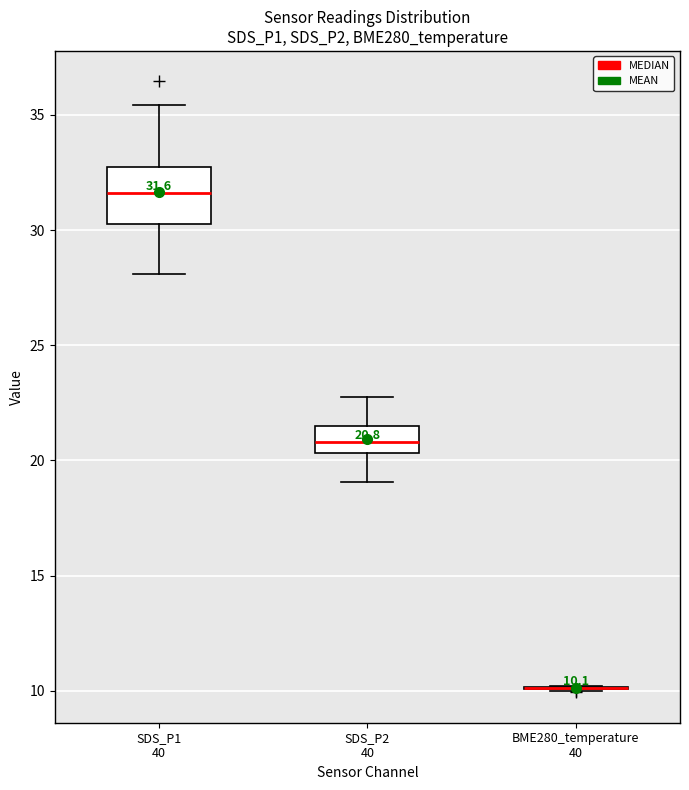

Which box is the tallest, from its lower edge to its upper edge?

SDS_P1 40